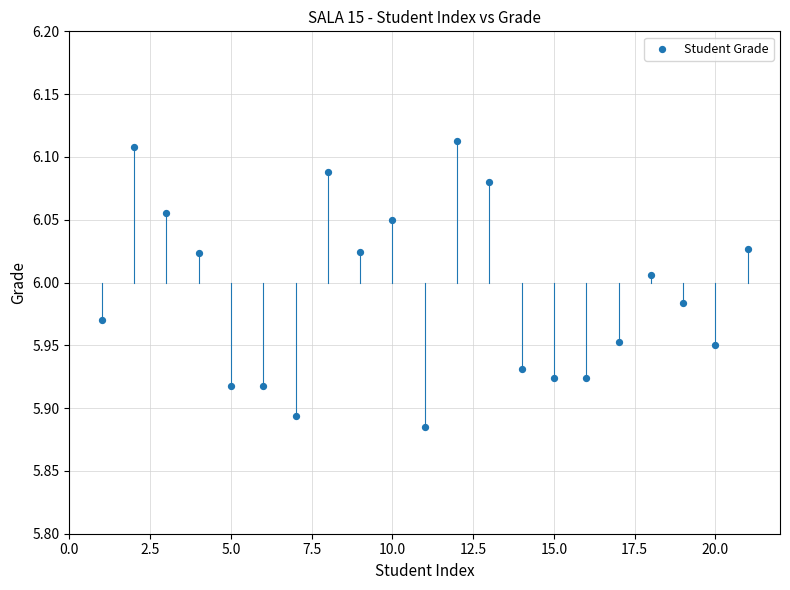

What is the range of X values (max minus min)?

20.0